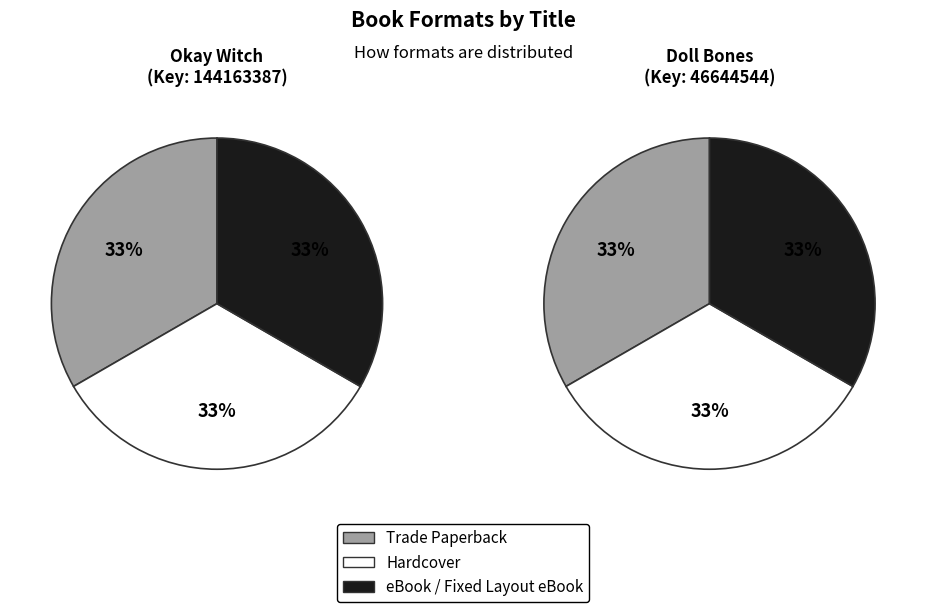

Does Doll Bones account for over 50% of the chart?

No